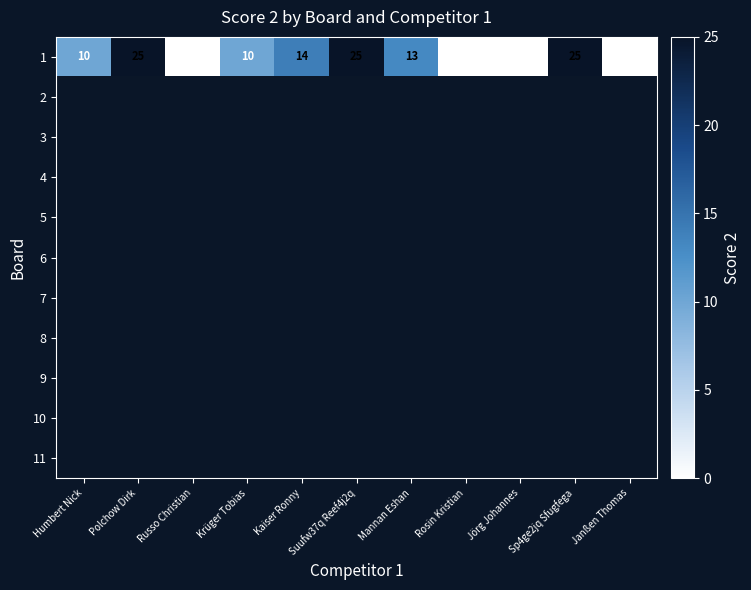

At which category does the chart reach its minimum across all series?

Russo Christian